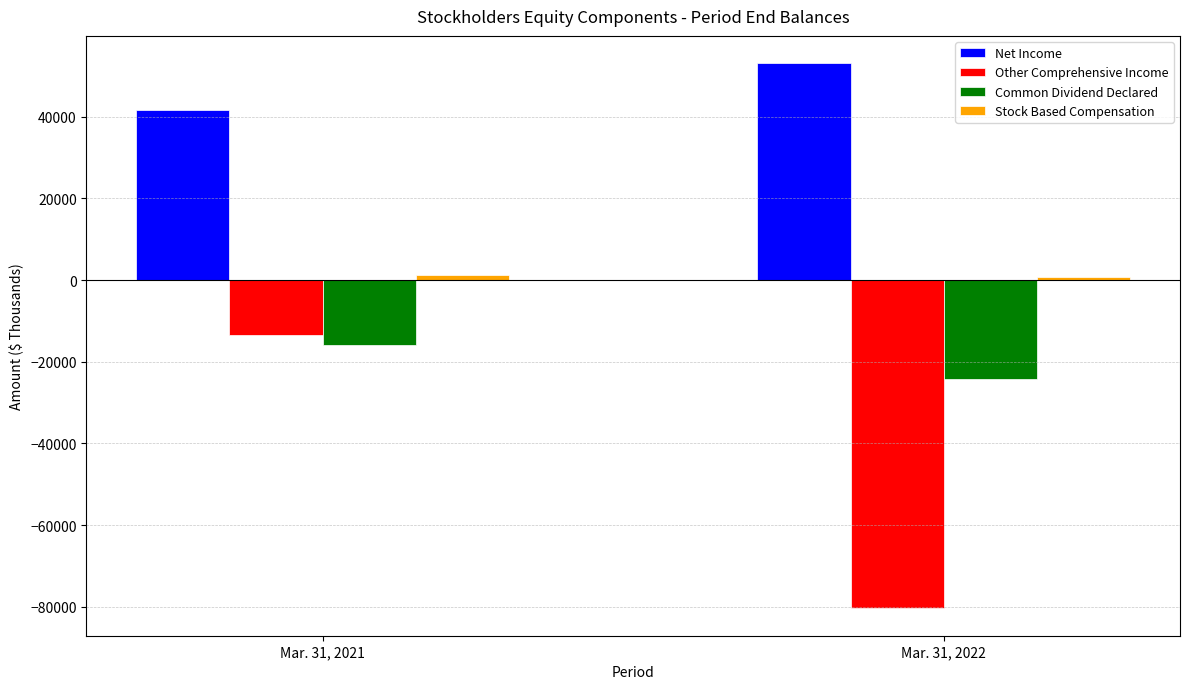

Which series has the largest range (max minus min)?

Other Comprehensive Income